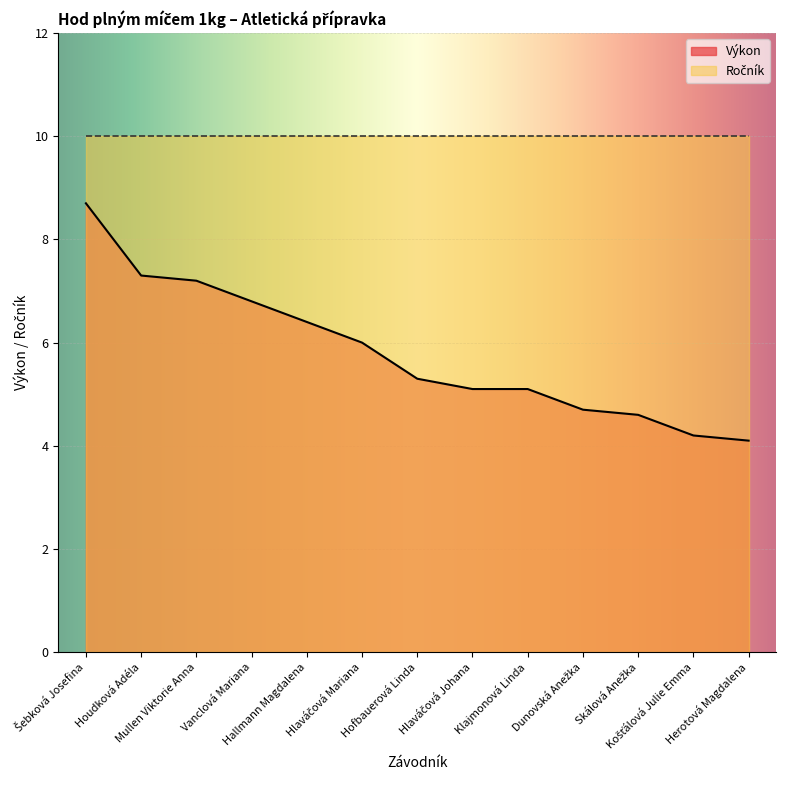

How many data points are less than 5?

4